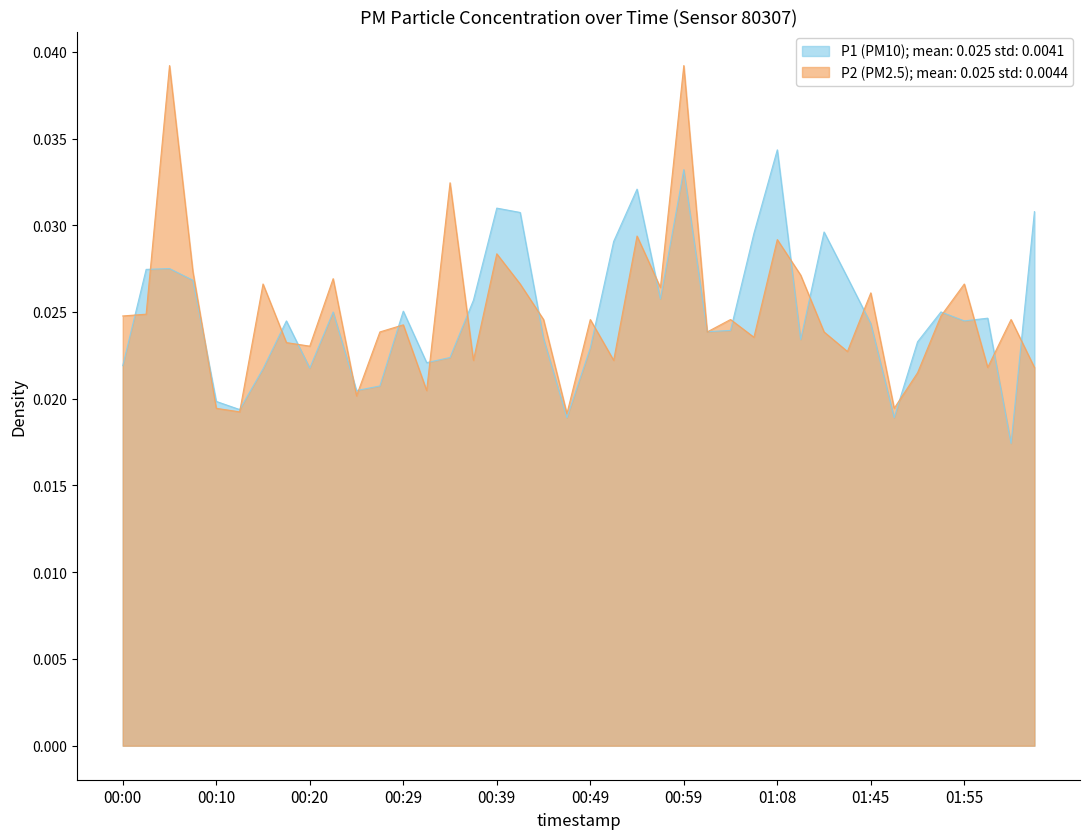

What is the label of the 23rd point from the left?

00:54